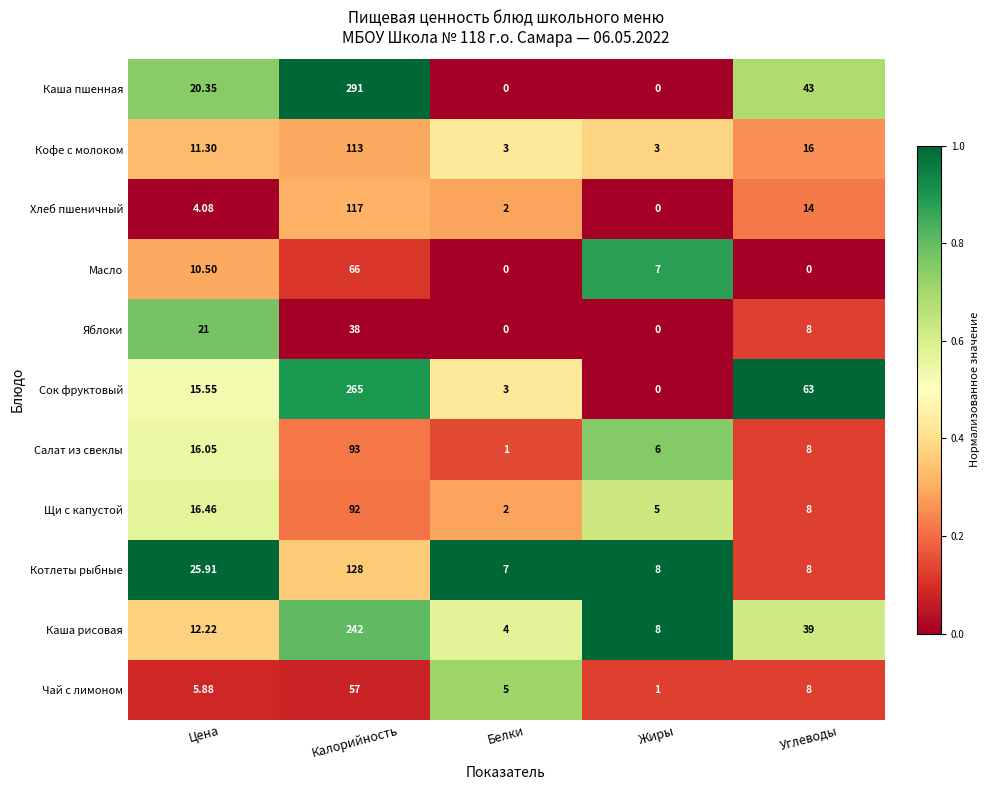

At which label does Чай с лимоном reach its peak?

Калорийность